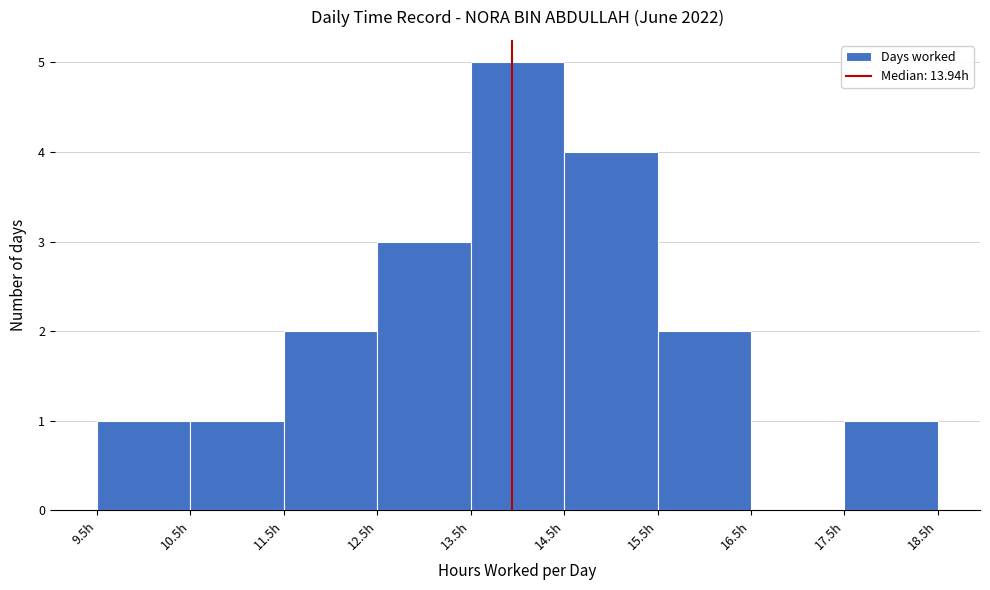

Reading left to right, list every bar in this chart as the range it spans on the x-axis followed by its height. The values are not printed on the chart, so give them approximately, as read against the axis.

9.5 to 10.5: 1
10.5 to 11.5: 1
11.5 to 12.5: 2
12.5 to 13.5: 3
13.5 to 14.5: 5
14.5 to 15.5: 4
15.5 to 16.5: 2
16.5 to 17.5: 0
17.5 to 18.5: 1